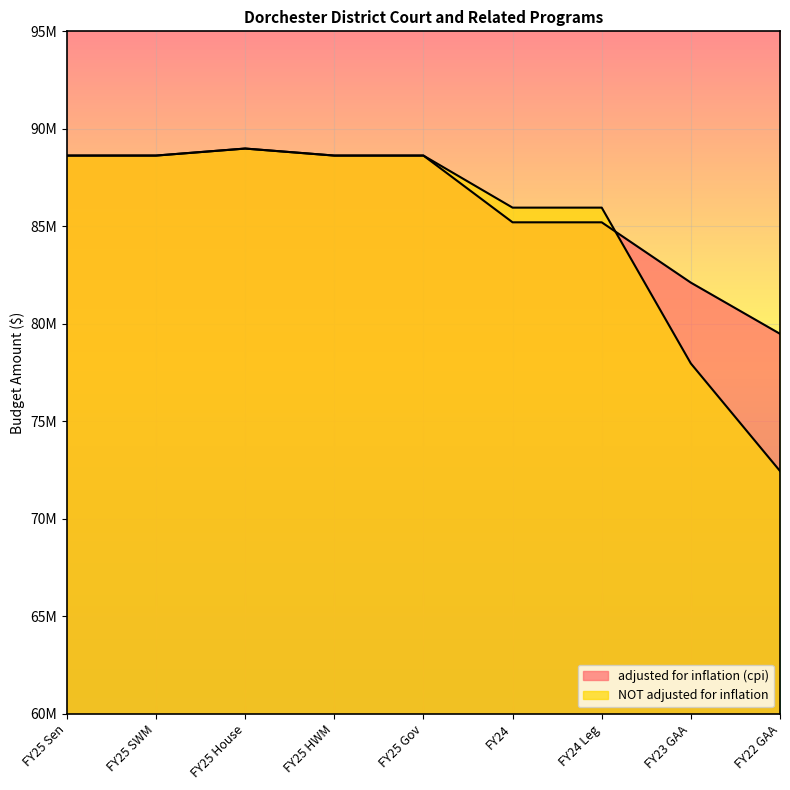

Between FY25 Sen and FY25 SWM, which series saw the biggest shift?

adjusted for inflation (cpi)